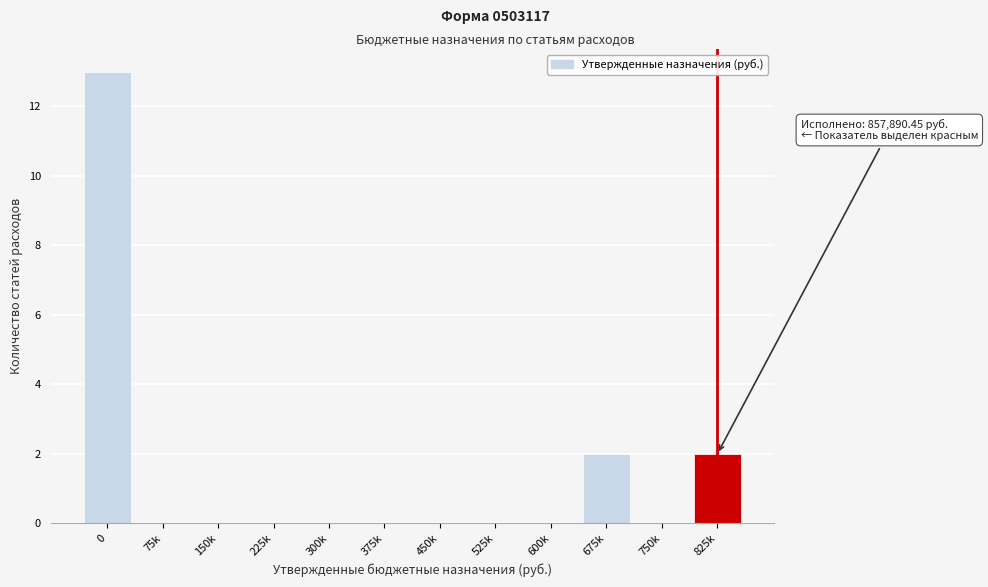

Reading right to left, transcribe all the data shown in this chart.

825k=2	750k=0	675k=2	600k=0	525k=0	450k=0	375k=0	300k=0	225k=0	150k=0	75k=0	0=13